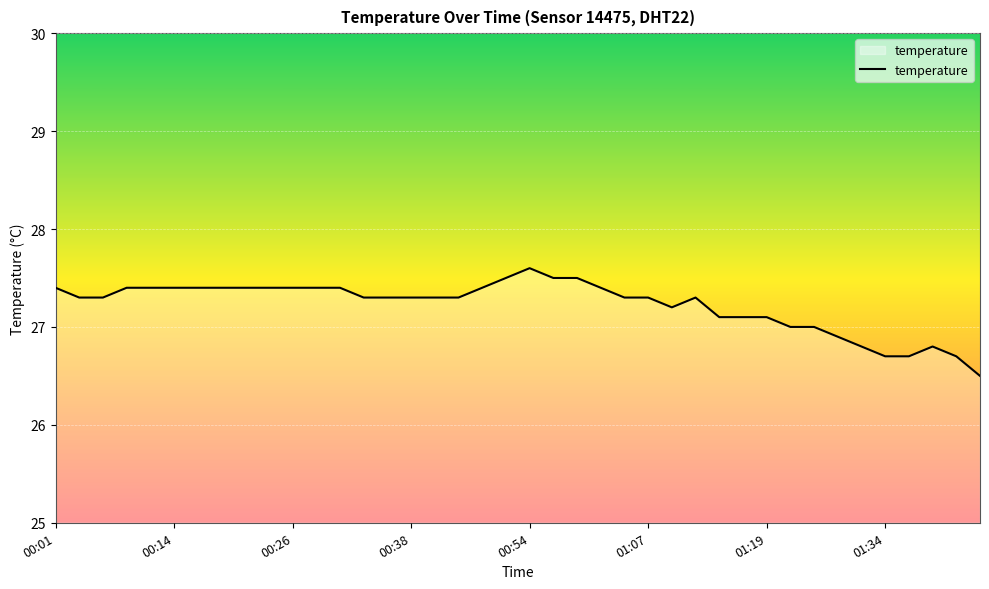

What is the maximum value shown in the chart?

27.6